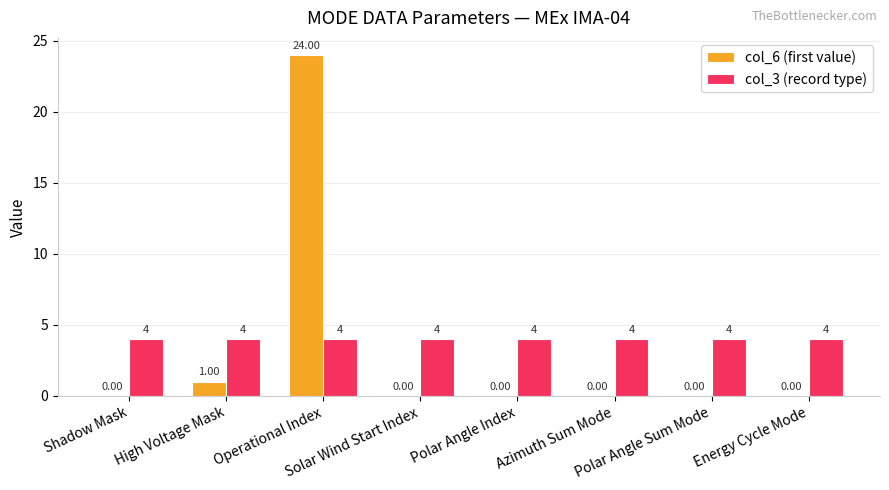

Is the value of col_6 (first value) at High Voltage Mask greater than the value of col_3 (record type) at Shadow Mask?

No